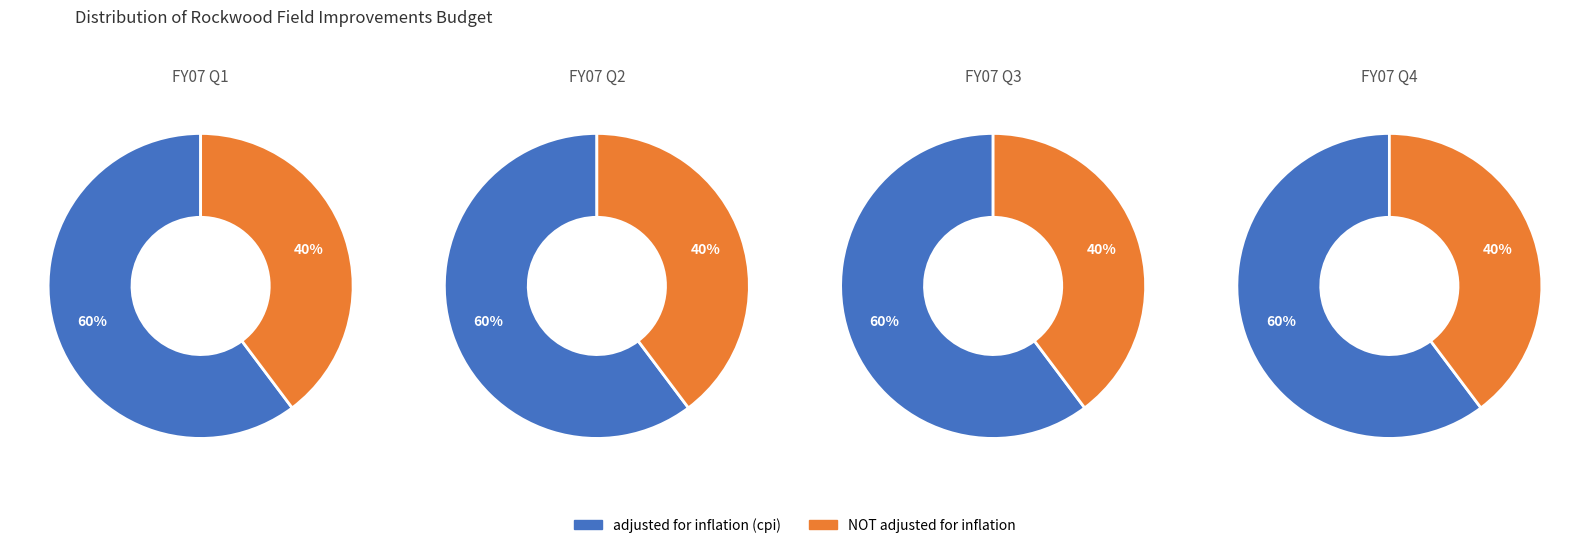

Is there a majority slice in this chart?

Yes